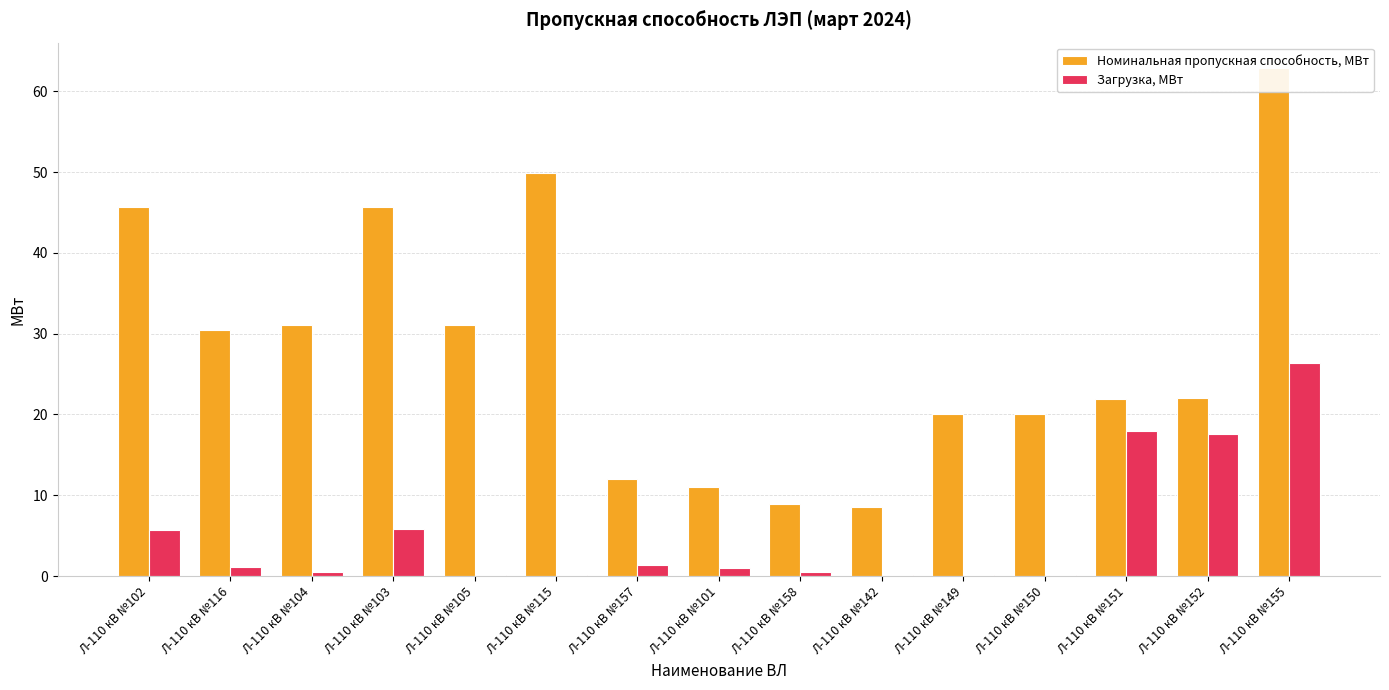

Reading right to left, list all the values displayed in this chart.

Номинальная пропускная способность, МВт: Л-110 кВ №155=62.9	Л-110 кВ №152=22.0	Л-110 кВ №151=21.9	Л-110 кВ №150=20.0	Л-110 кВ №149=20.0	Л-110 кВ №142=8.6	Л-110 кВ №158=8.9	Л-110 кВ №101=11.1	Л-110 кВ №157=12.0	Л-110 кВ №115=49.9	Л-110 кВ №105=31.1	Л-110 кВ №103=45.7	Л-110 кВ №104=31.1	Л-110 кВ №116=30.5	Л-110 кВ №102=45.7
Загрузка, МВт: Л-110 кВ №155=26.4	Л-110 кВ №152=17.6	Л-110 кВ №151=18.0	Л-110 кВ №150=0.1	Л-110 кВ №149=0.2	Л-110 кВ №142=0.1	Л-110 кВ №158=0.5	Л-110 кВ №101=0.9	Л-110 кВ №157=1.4	Л-110 кВ №115=0.1	Л-110 кВ №105=0.1	Л-110 кВ №103=5.8	Л-110 кВ №104=0.5	Л-110 кВ №116=1.1	Л-110 кВ №102=5.7